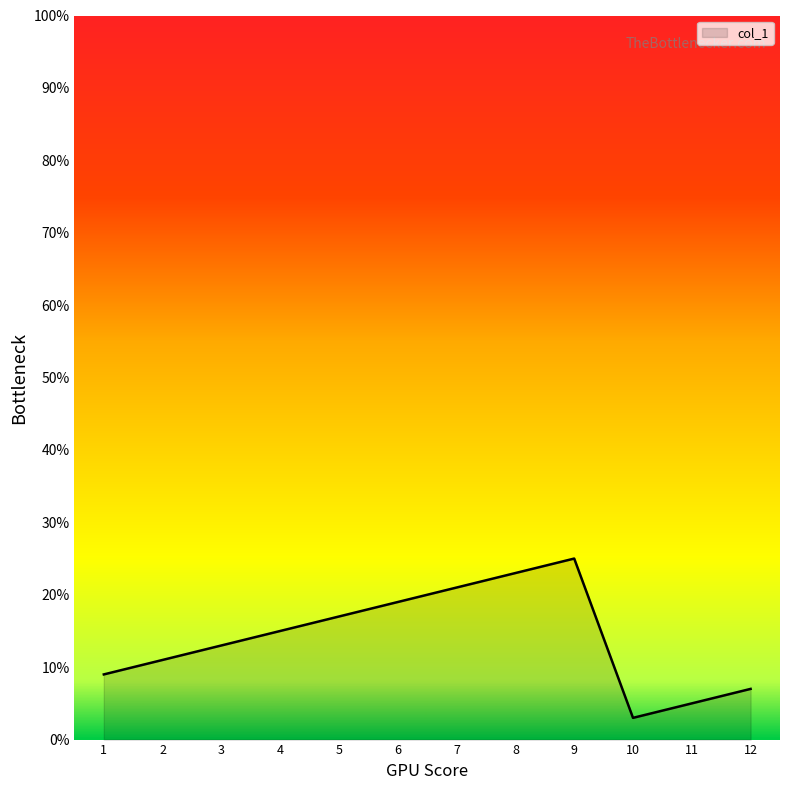

What is the difference between the maximum and minimum values?

22